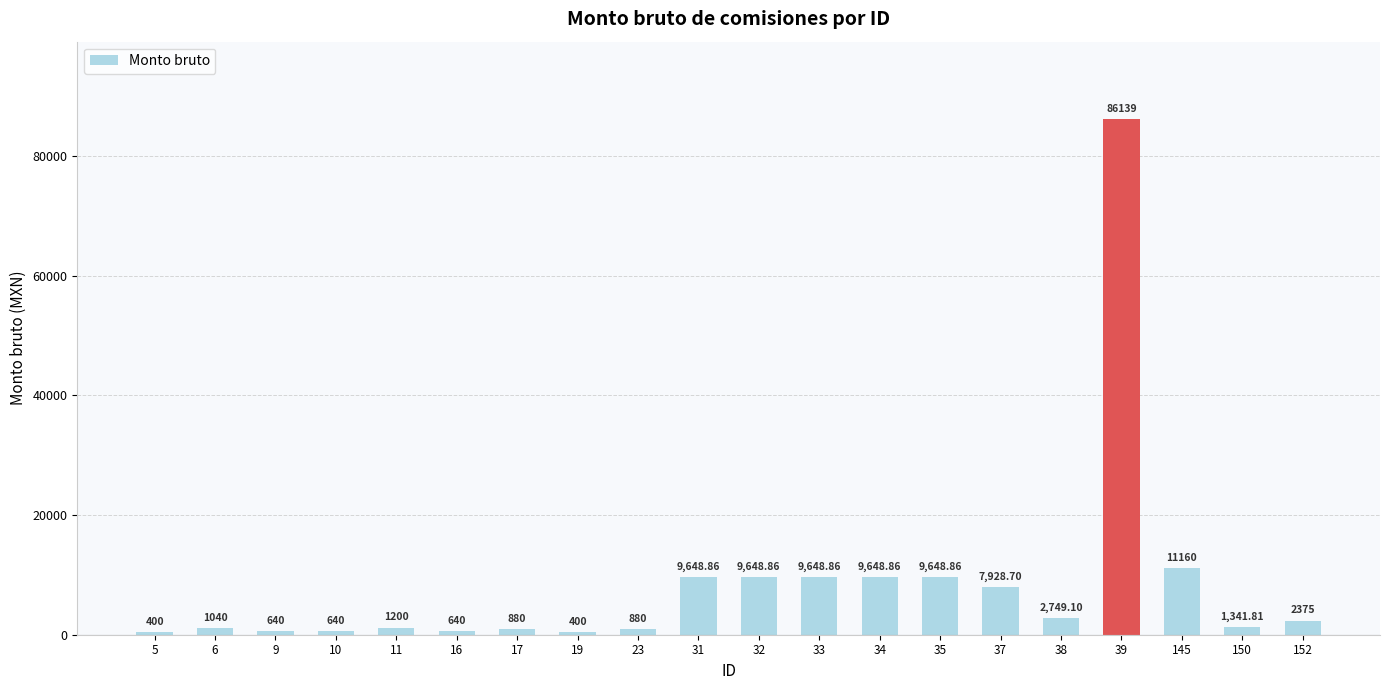

The chart shows a value of 18624.7 at 145. True or false?

False